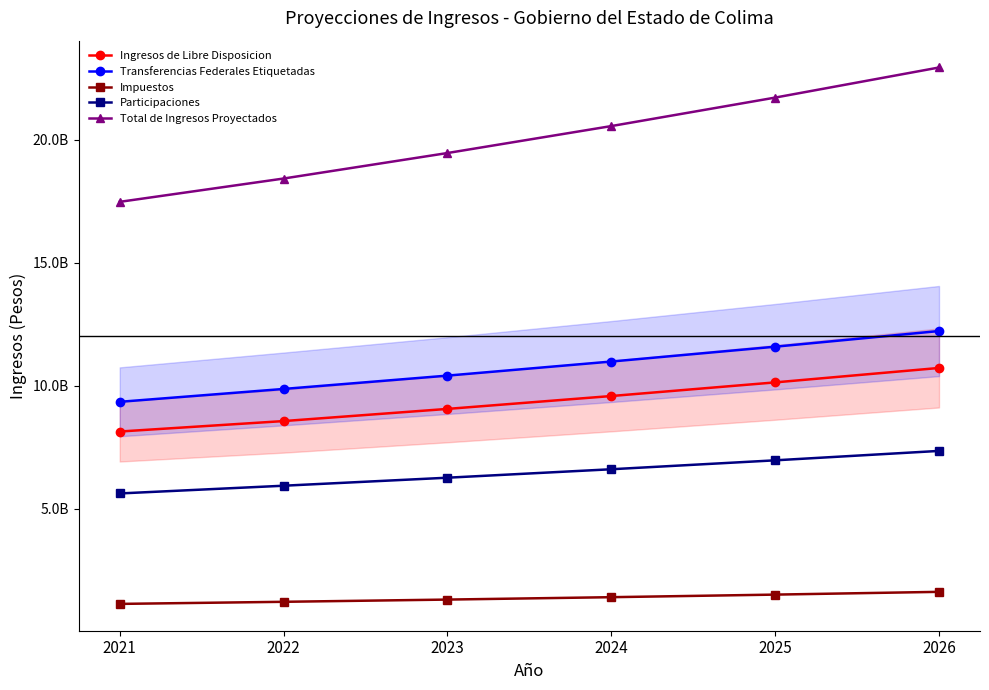

True or false: Participaciones has more than 2 interior local peaks.

False